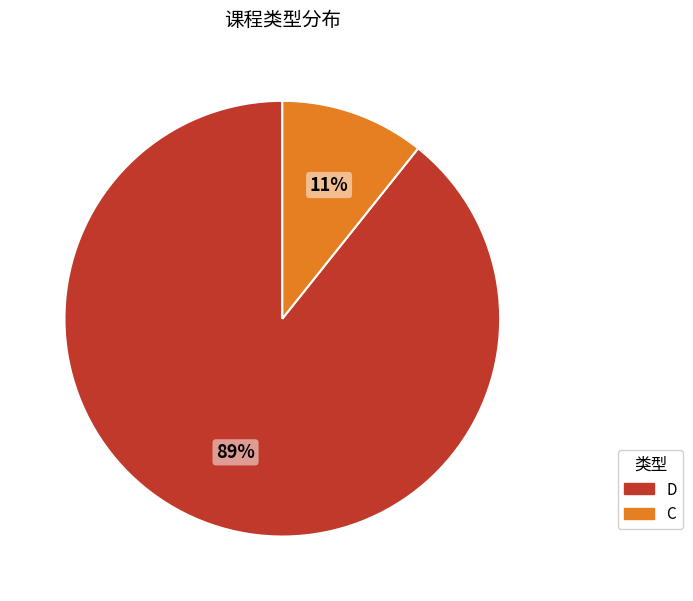

Do C and D together represent more than half of the pie?

Yes